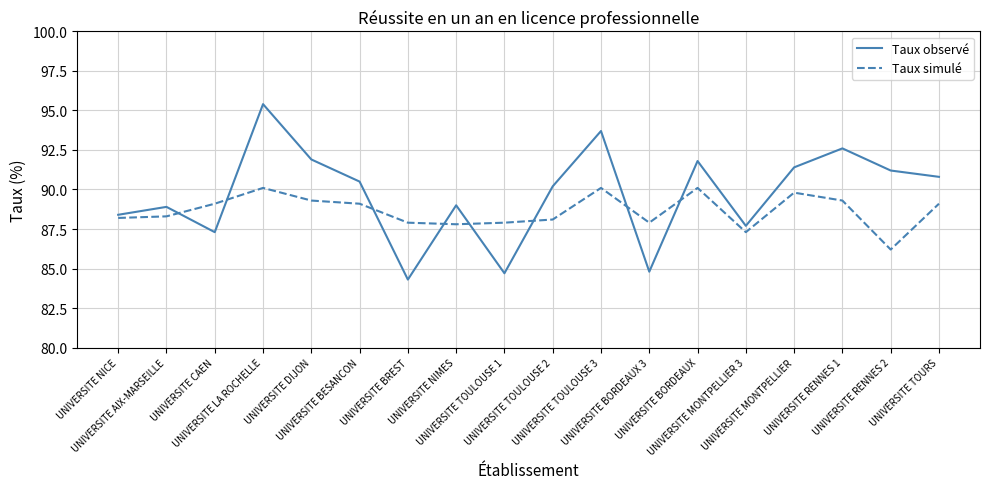

What is the difference between the maximum and minimum values in the Taux observé series?

11.1